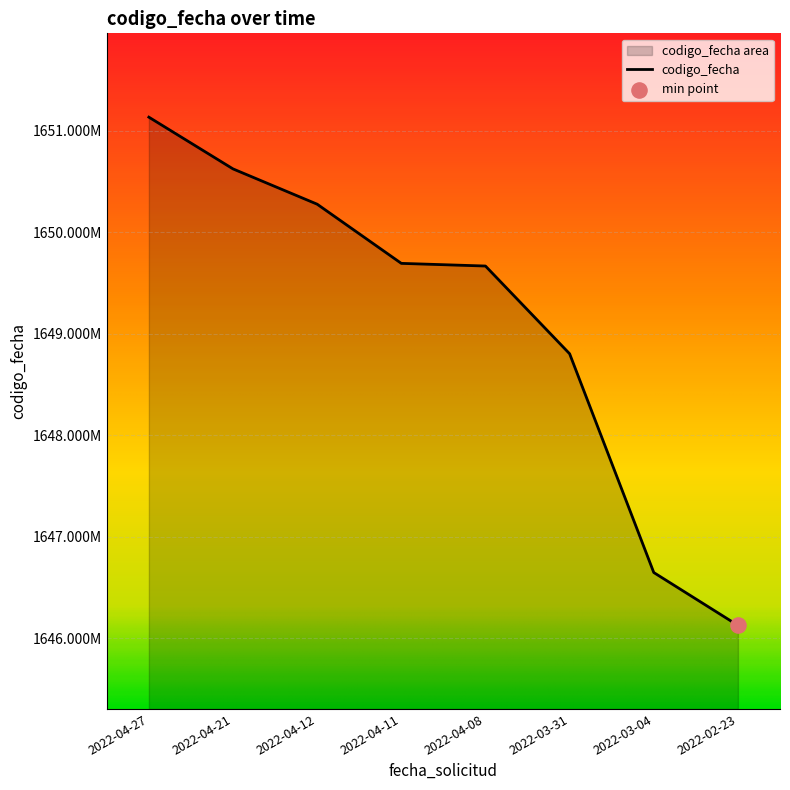

Between 2022-03-31 and 2022-04-11, which is larger?

2022-04-11